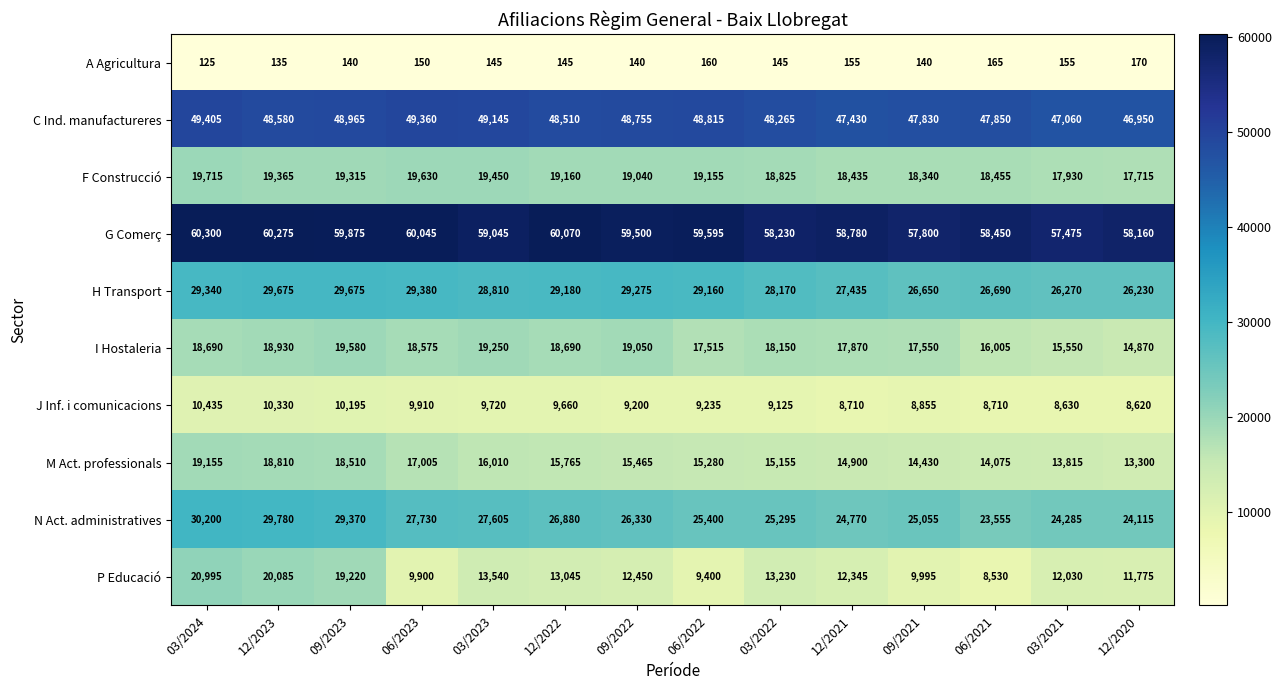

What is the average value of the A Agricultura series?

148